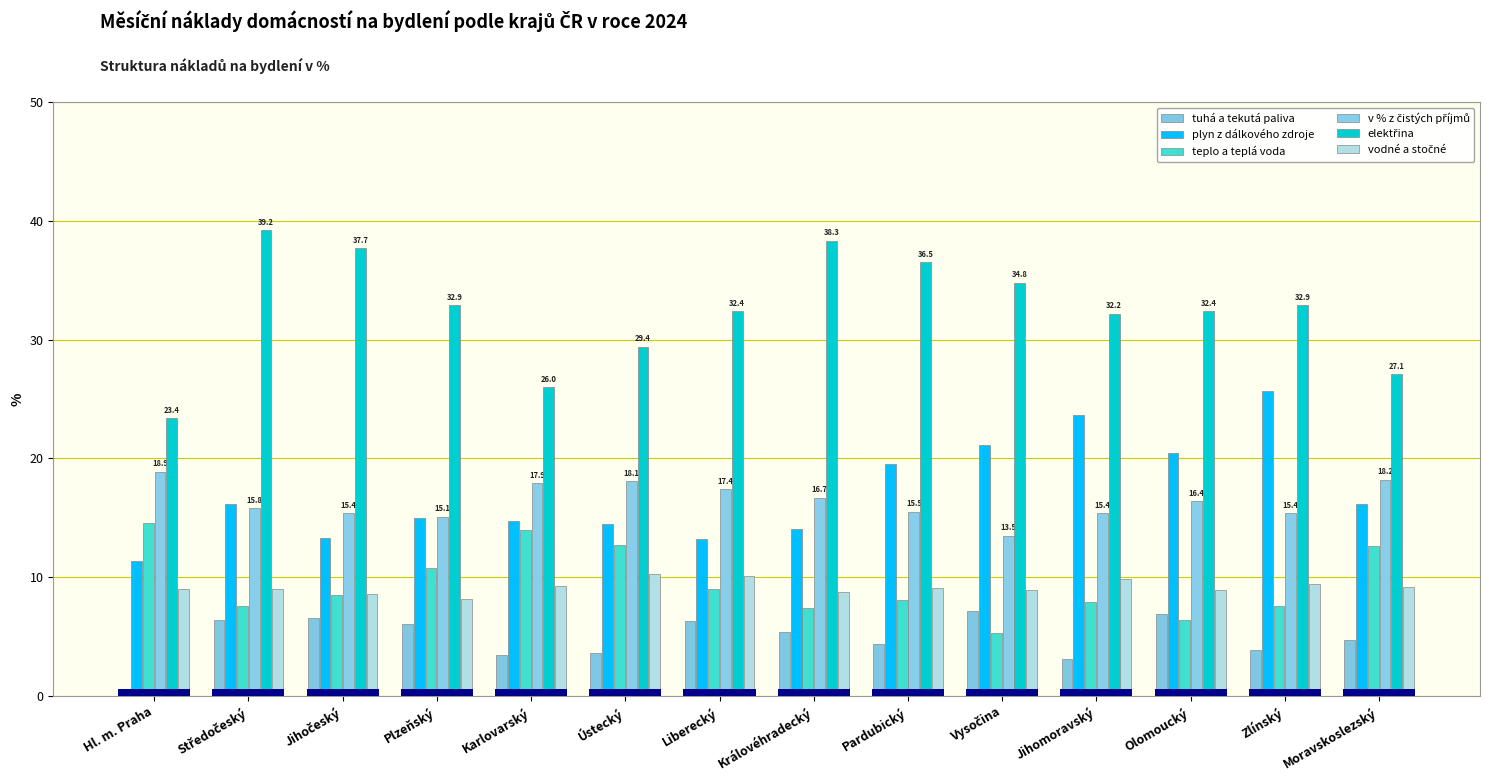

What are all the series names shown in the legend?

tuhá a tekutá paliva, plyn z dálkového zdroje, teplo a teplá voda, v % z čistých příjmů, elektřina, vodné a stočné